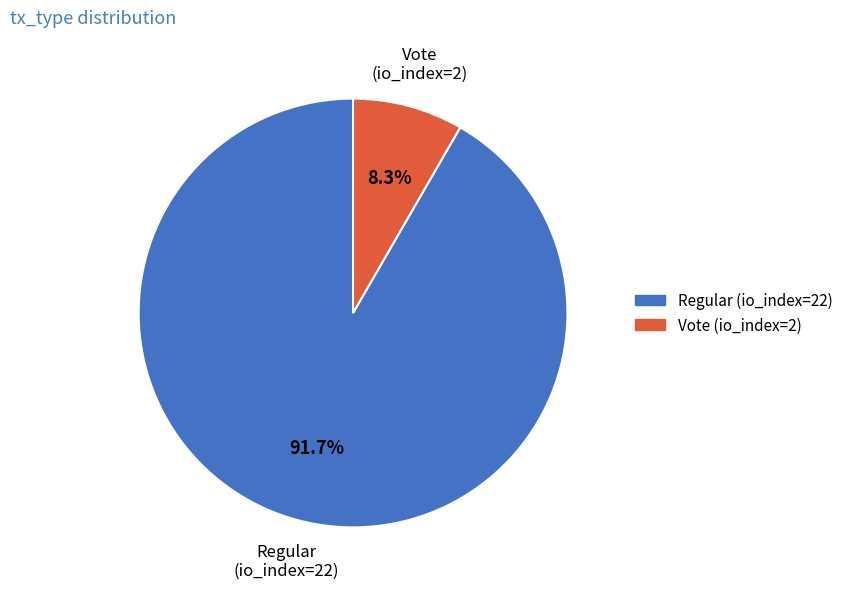

Is it true that Regular (io_index=22) is 84% of the pie?

False